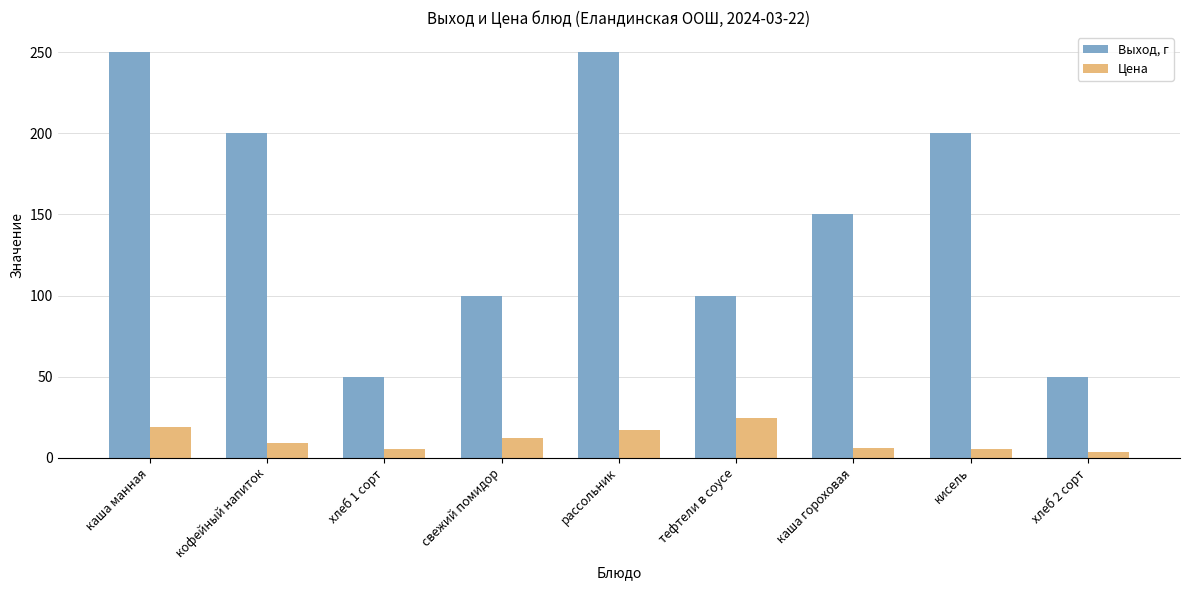

What is the maximum value for Цена?

24.6